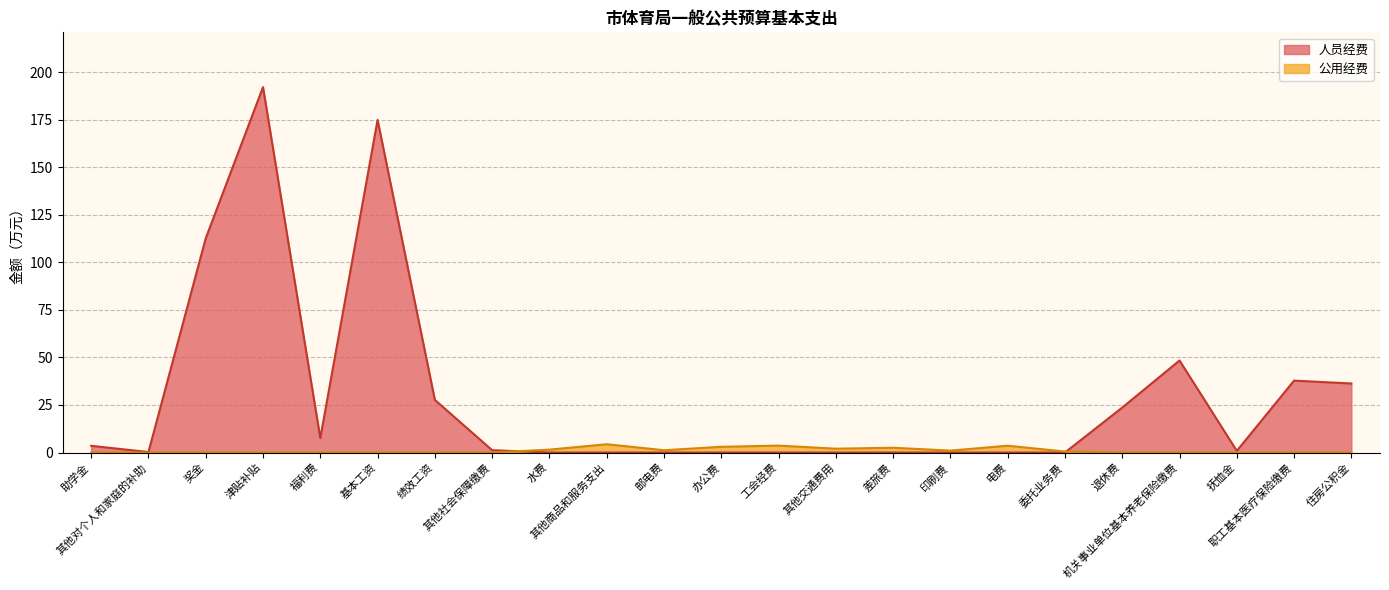

How many interior local peaks does the 公用经费 series have?

4